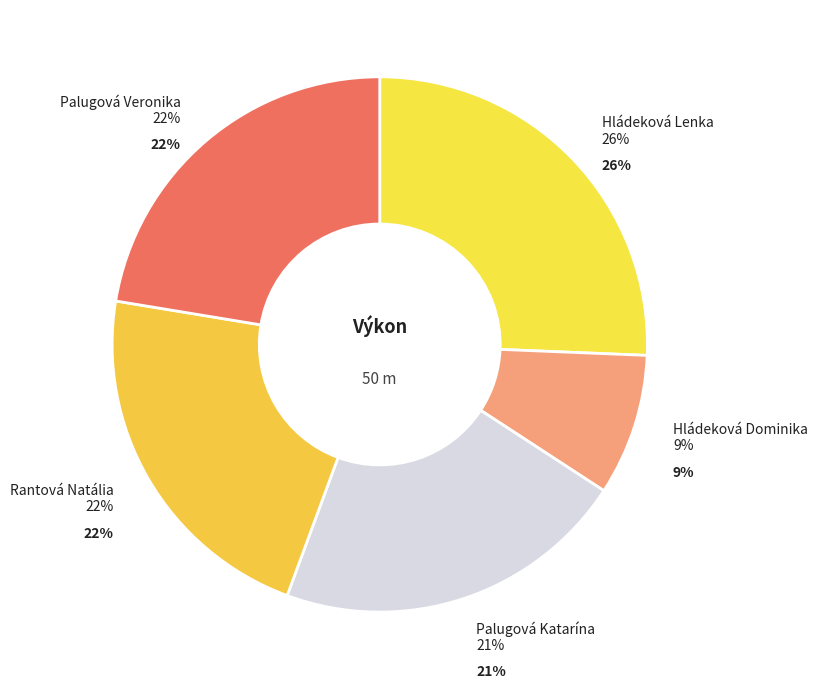

What percentage is the Rantová Natália slice, to the nearest percent?

22%